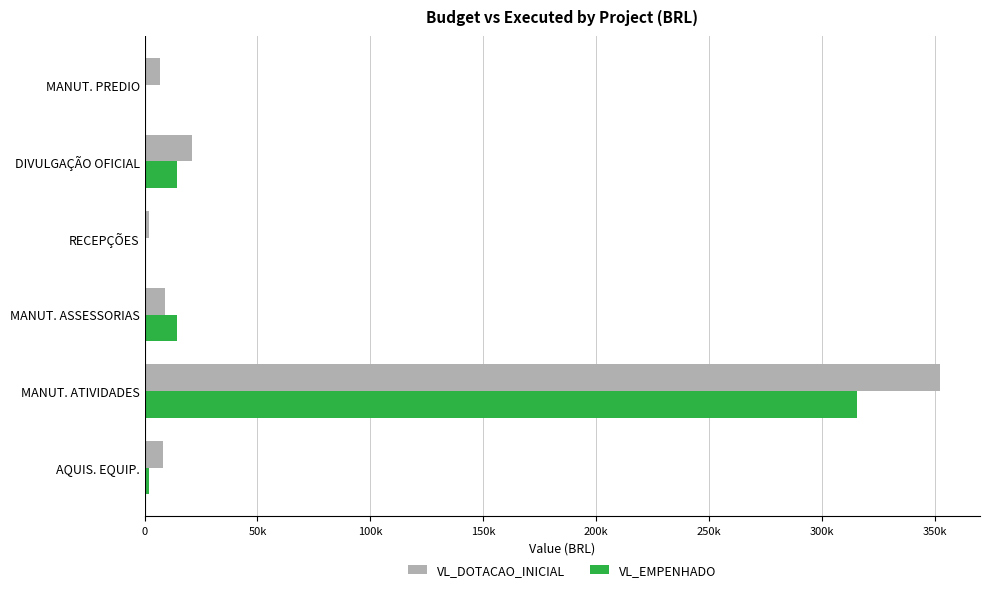

What are all the series names shown in the legend?

VL_DOTACAO_INICIAL, VL_EMPENHADO